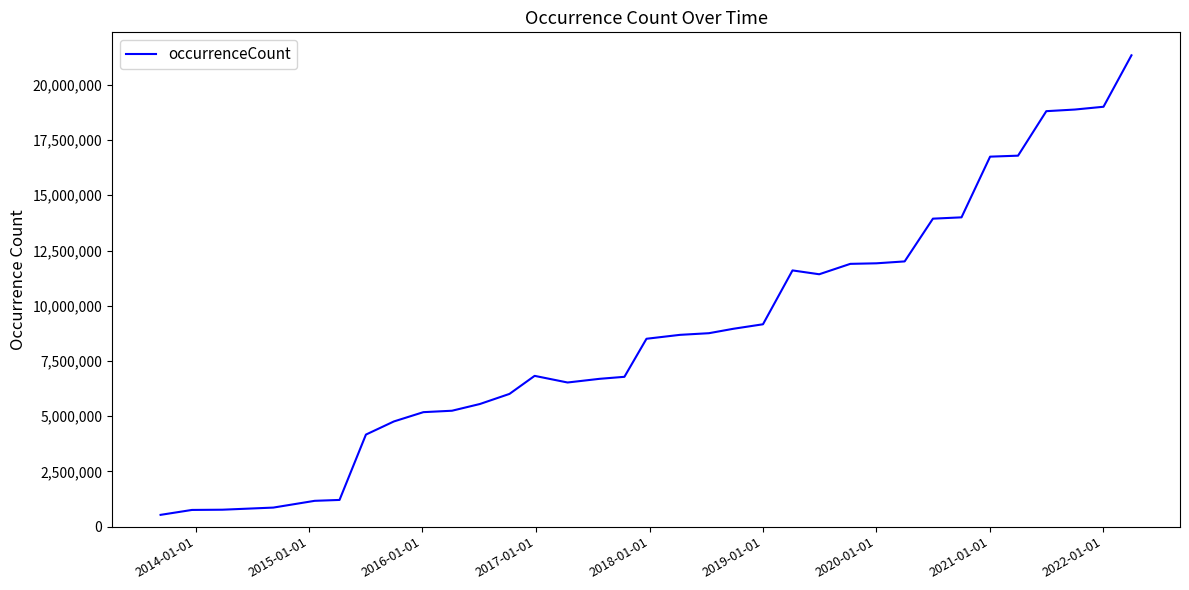

What is the difference between the maximum and minimum values?

20802237